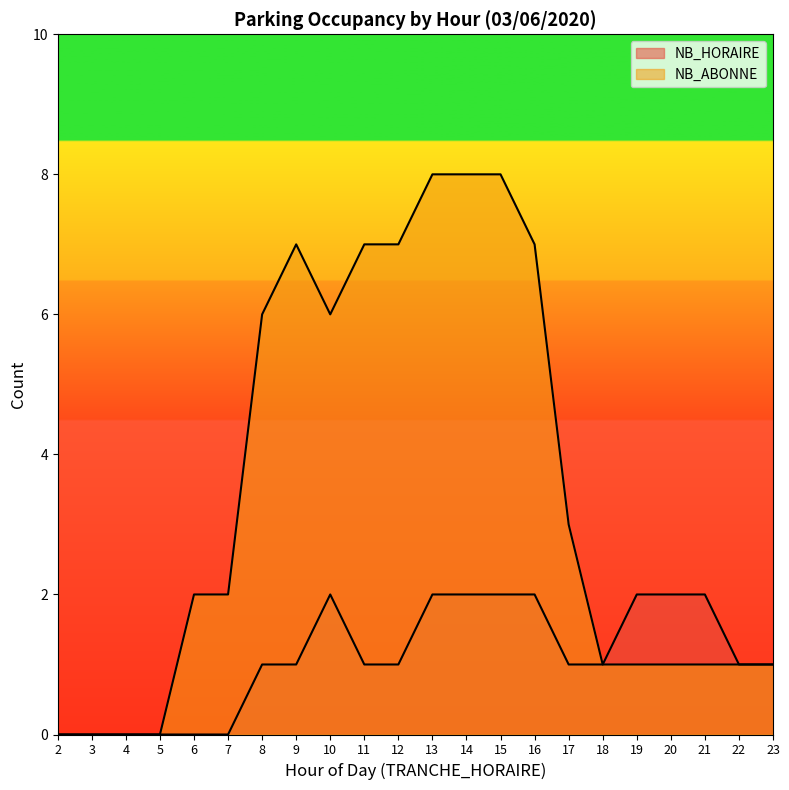

How many lines are shown in the chart?

2